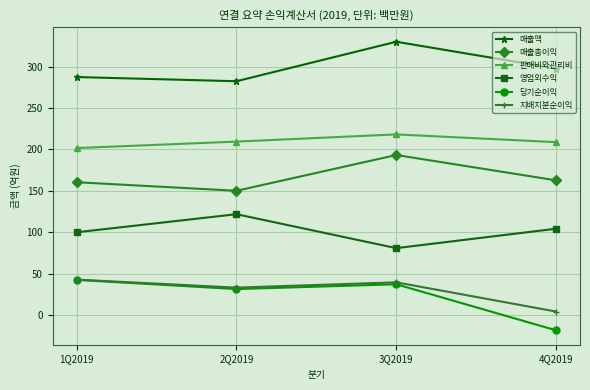

What is the total value across all series at 4Q2019?

759.7